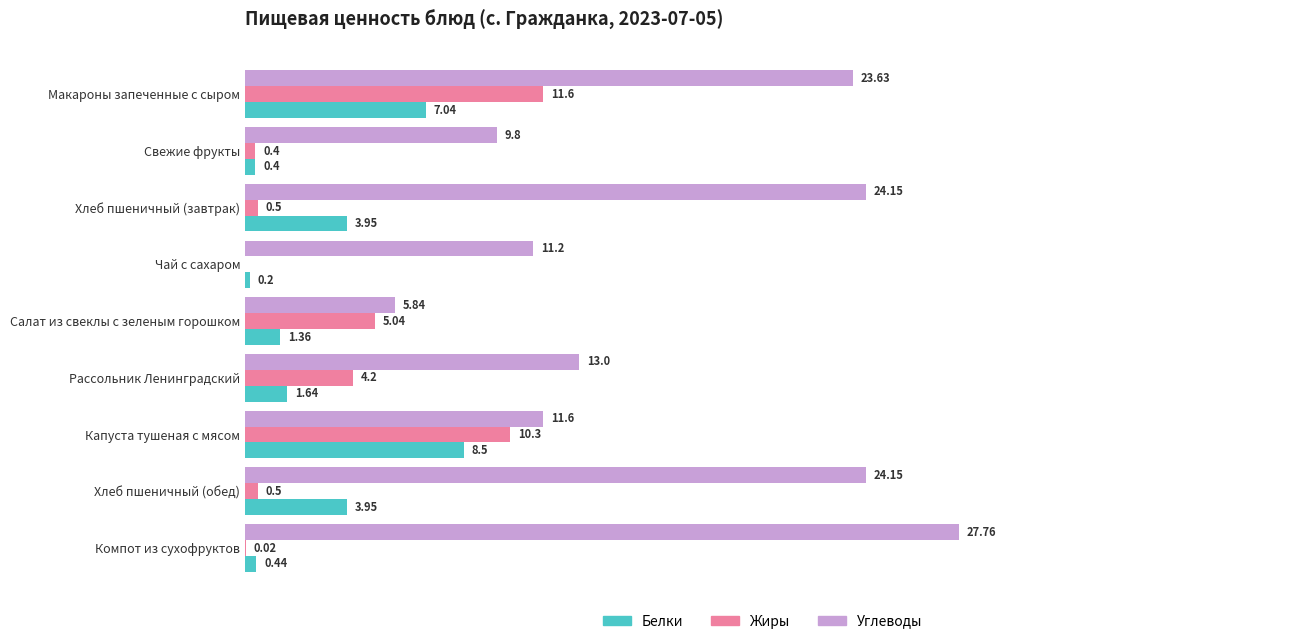

Is the value of Жиры at Хлеб пшеничный (завтрак) greater than the value of Углеводы at Салат из свеклы с зеленым горошком?

No